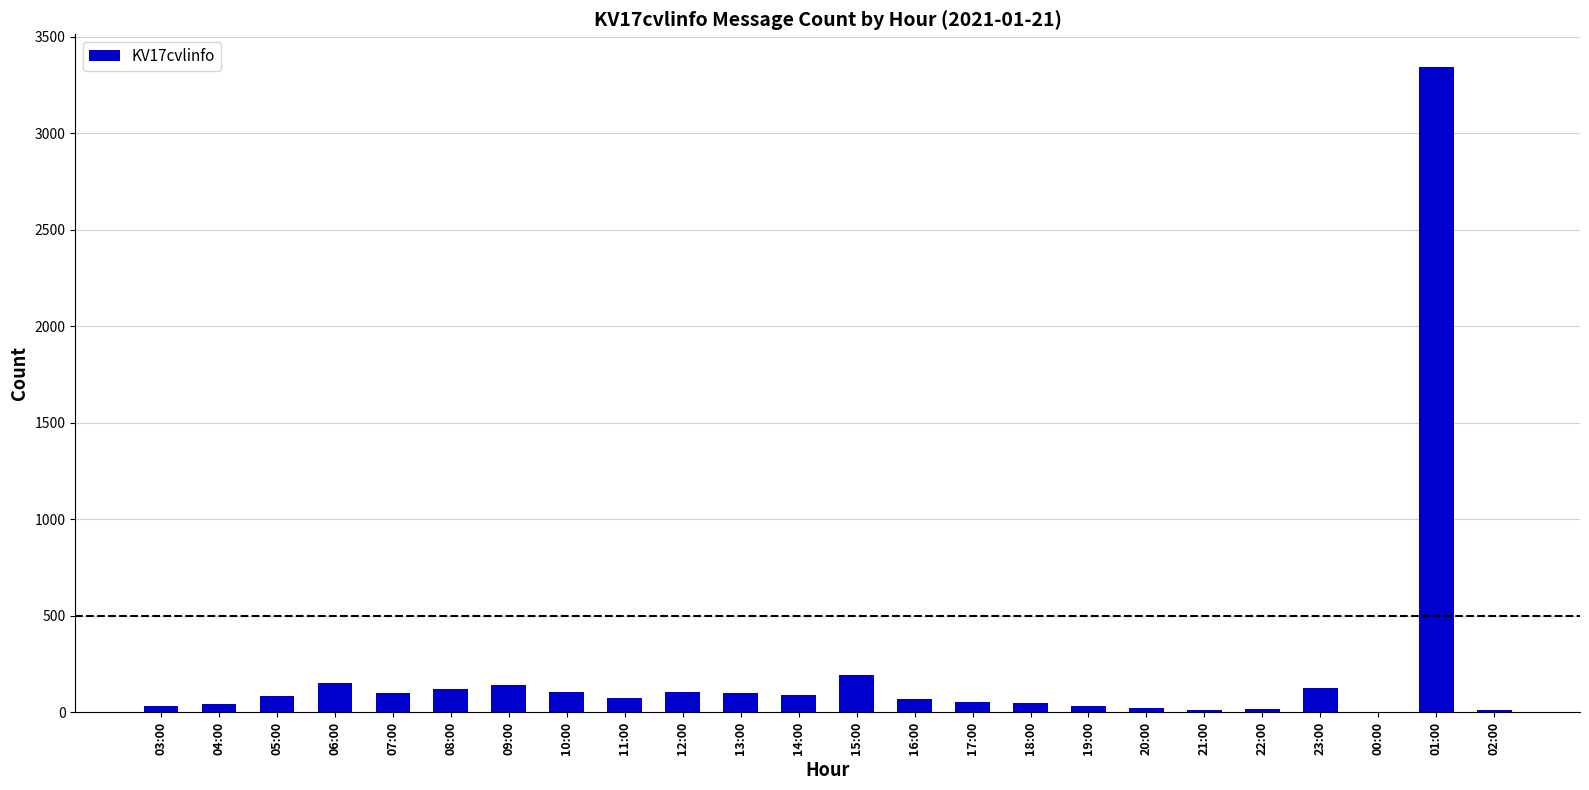

At which category does the chart reach its peak across all series?

01:00